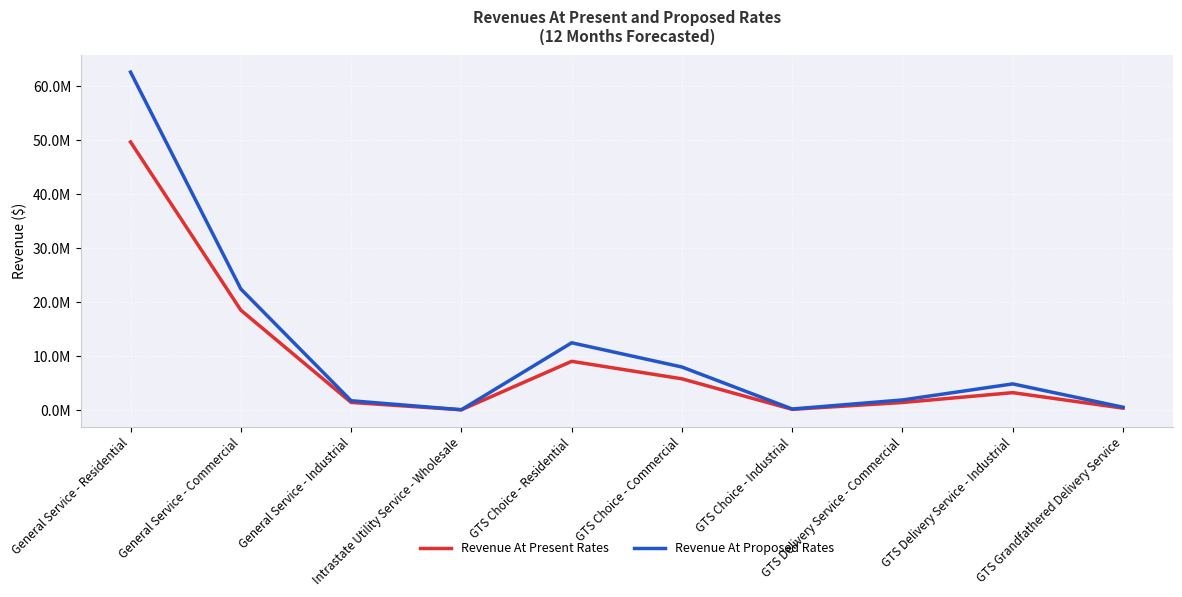

True or false: Revenue At Present Rates and Revenue At Proposed Rates intersect in this chart.

False